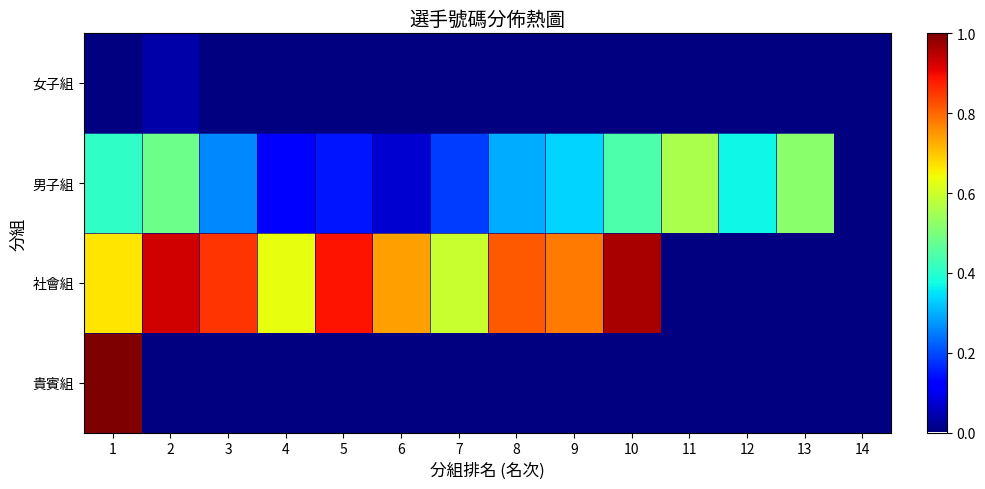

At which category is the sum across all series the highest?

1